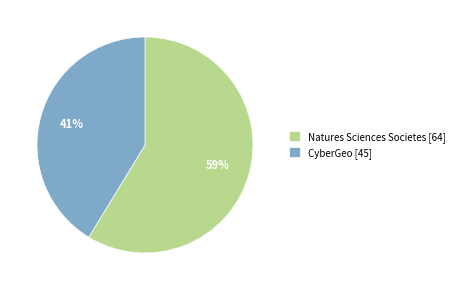

To the nearest percent, what is the average slice percentage?

50%